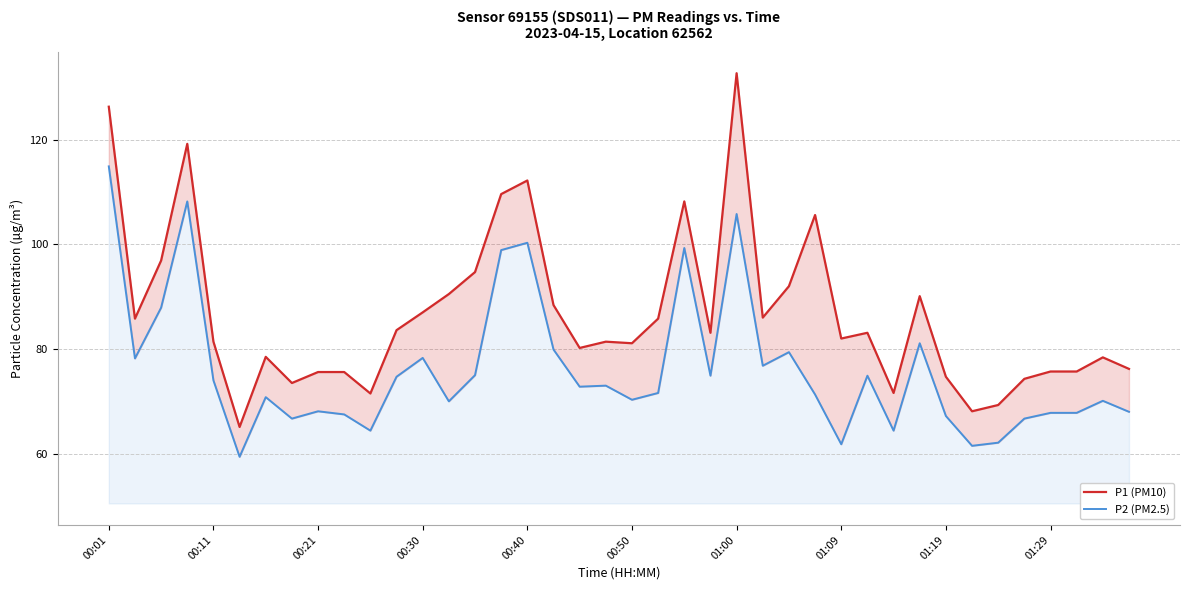

Rank the series at 13 from highest to lowest value.

P1 (PM10), P2 (PM2.5)